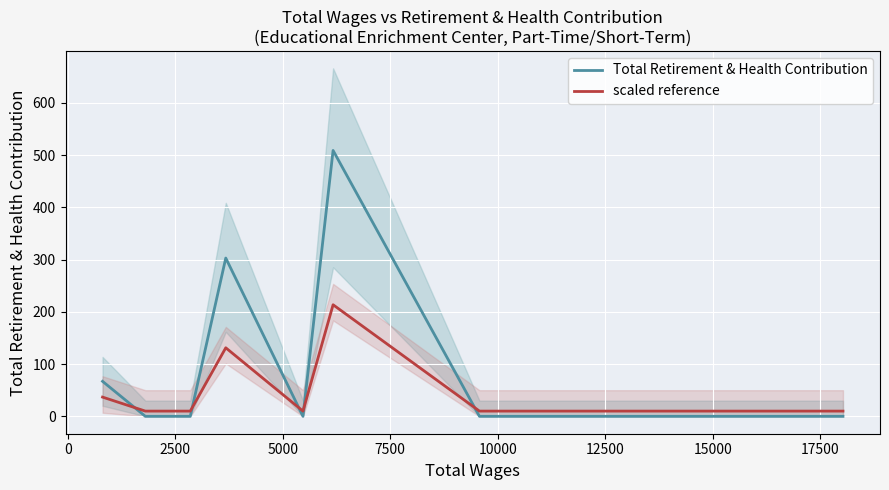

In Total Retirement & Health Contribution, how many points are higher than both neighbors (excluding endpoints)?

2